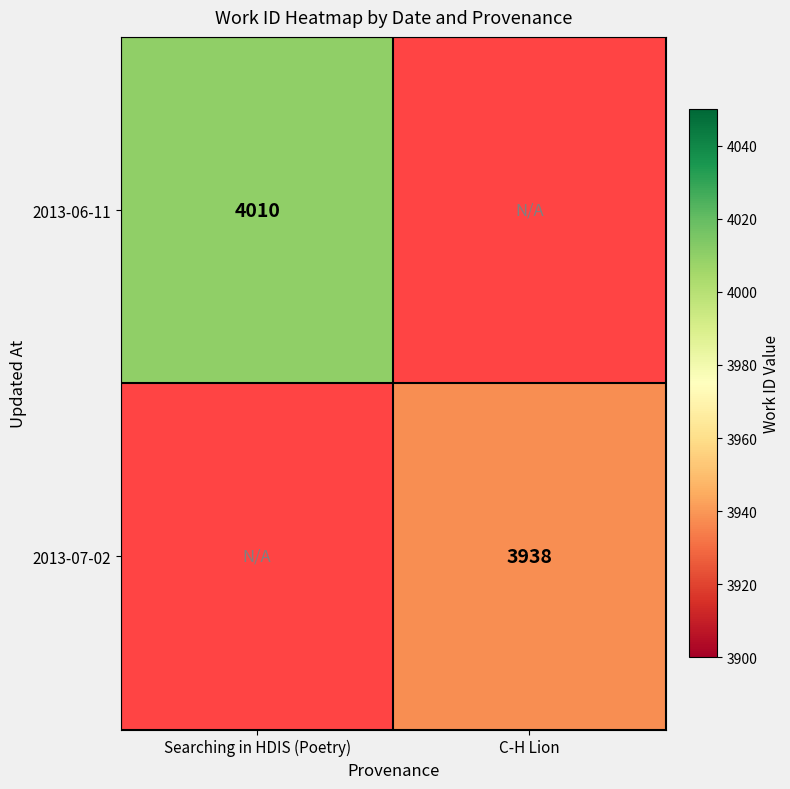

What is the maximum value shown in the chart?

4010.0